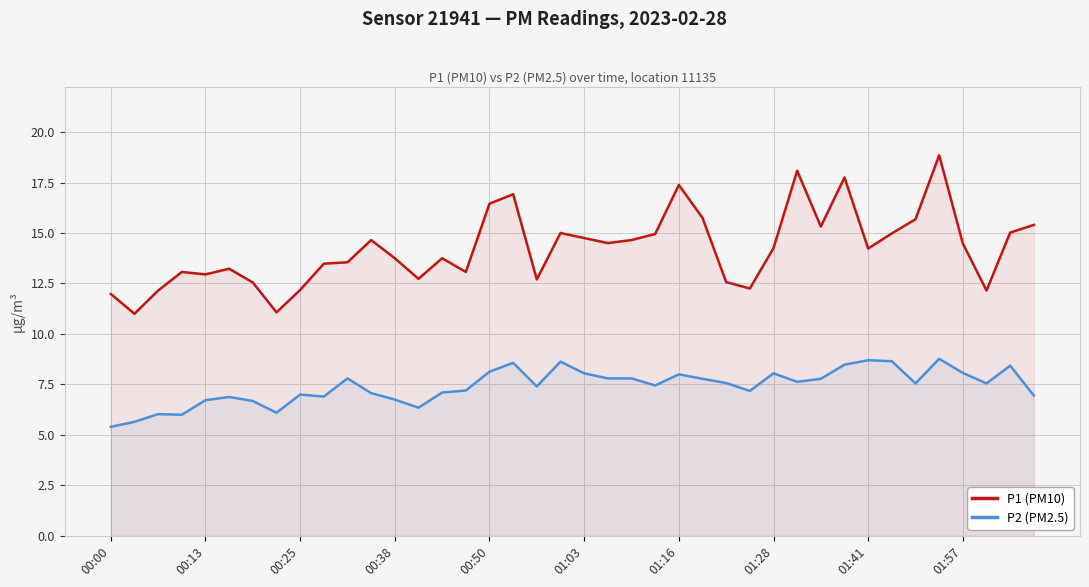

Which series has the largest total across all categories?

P1 (PM10)